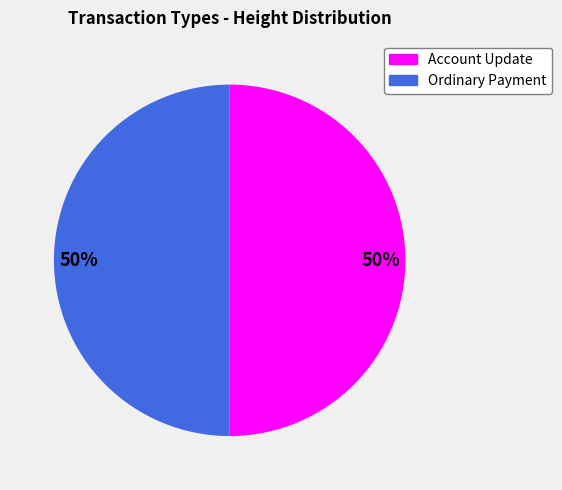

Combined, do Ordinary Payment and Account Update account for over 50%?

Yes